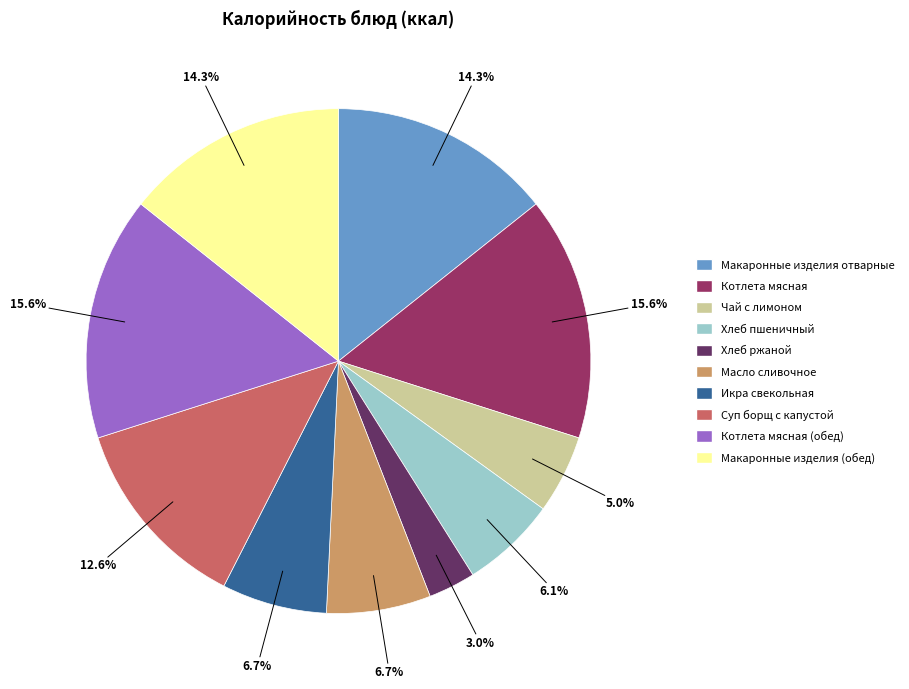

How many segments does this pie chart have?

10